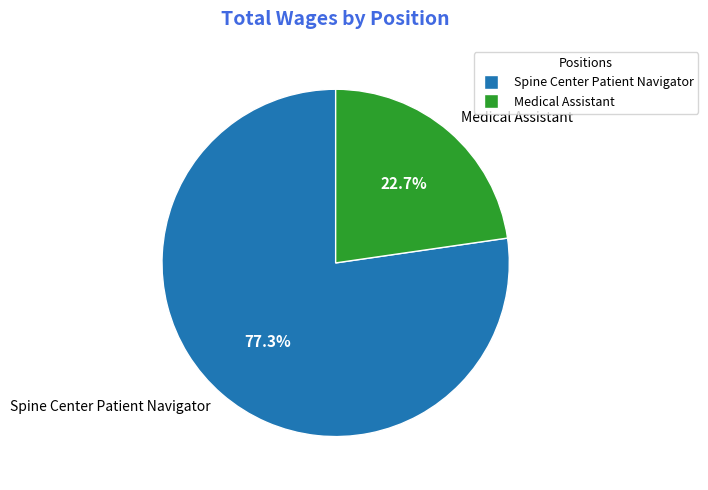

Is it true that Spine Center Patient Navigator is 85% of the pie?

False